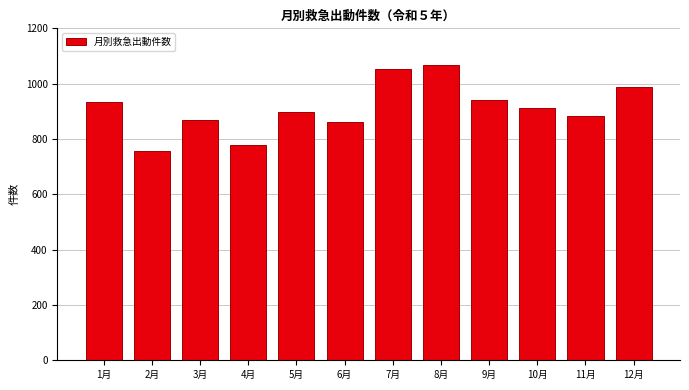

Reading right to left, transcribe all the data shown in this chart.

987	882	913	940	1067	1053	862	897	780	867	758	934